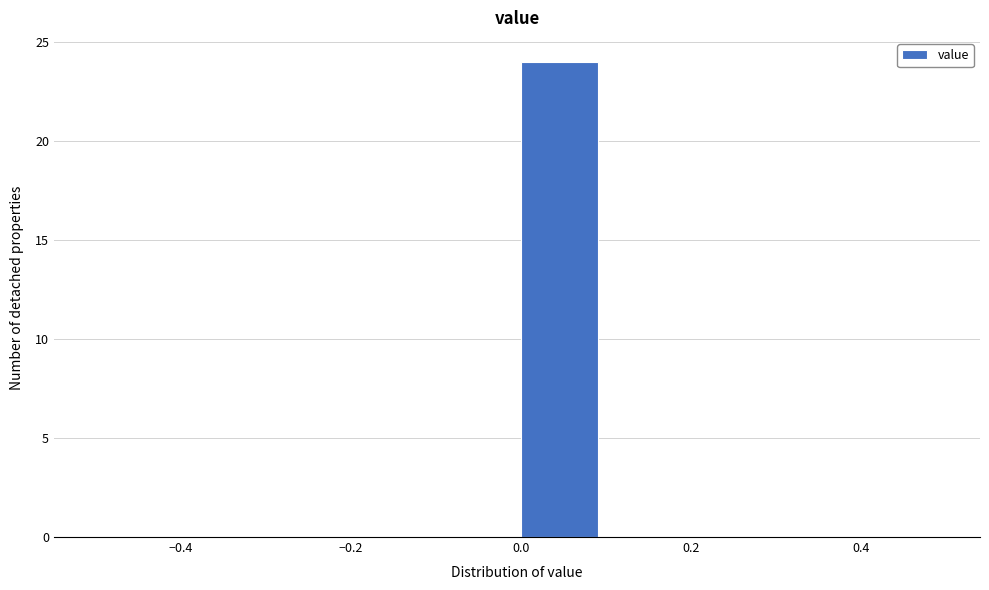

Over which range of the x-axis is the bar tallest?

0.0 to 0.1